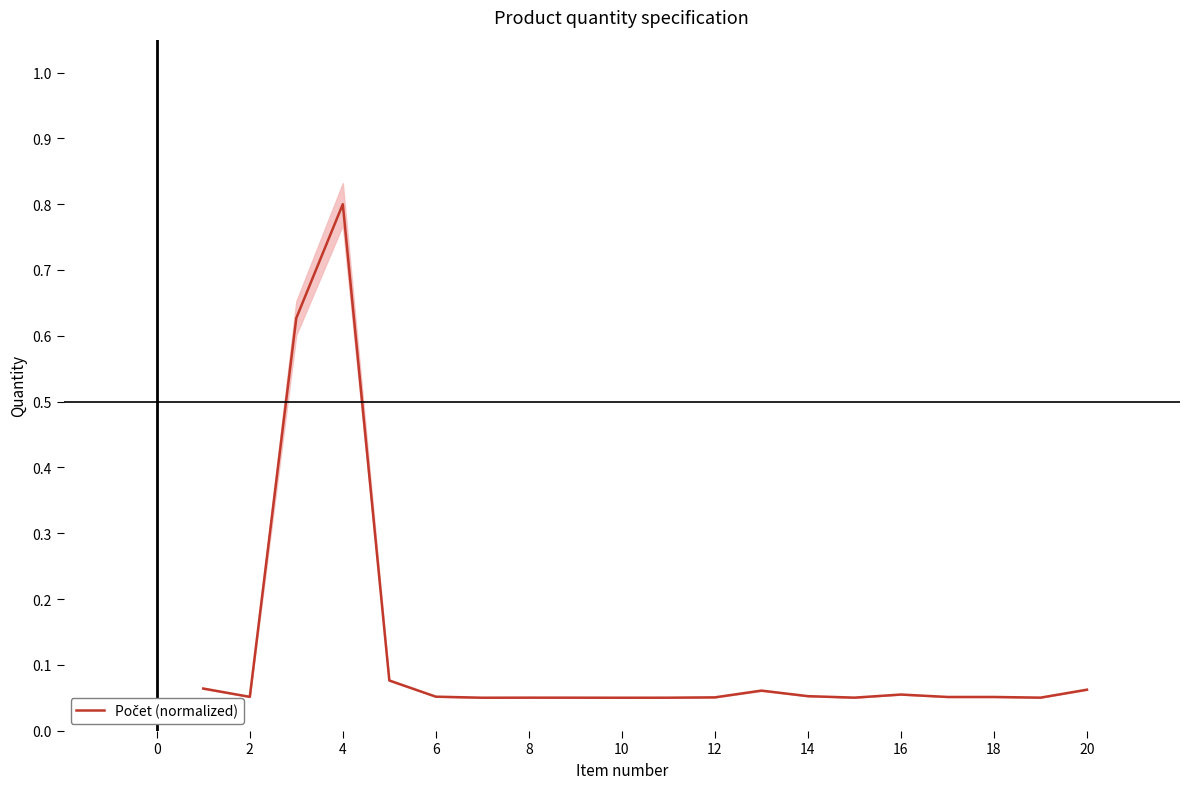

The chart shows a value of 0.0 at 12. True or false?

False